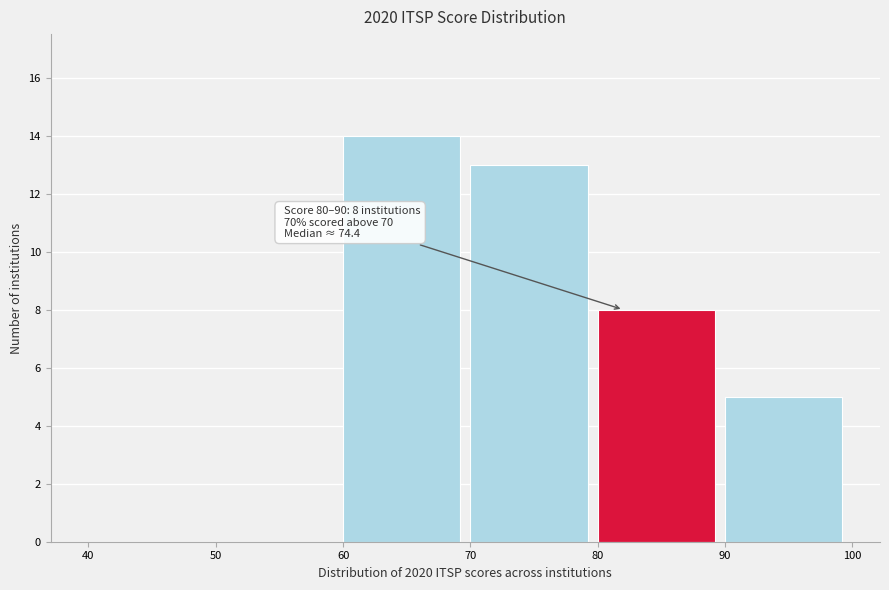

Which range on the x-axis has the tallest bar?

60 to 70